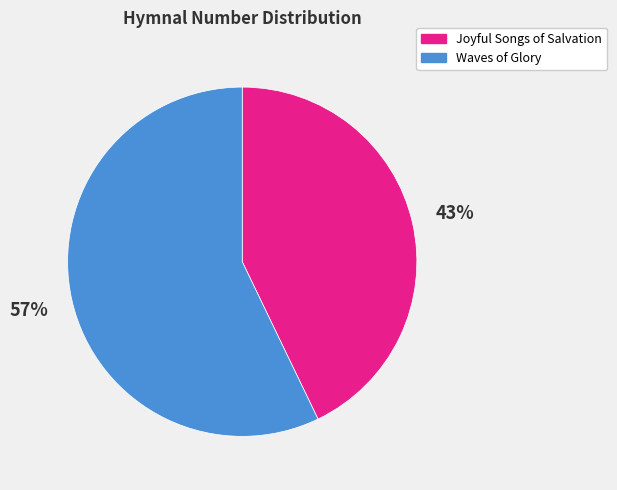

Is it true that Joyful Songs of Salvation is 30% of the pie?

False